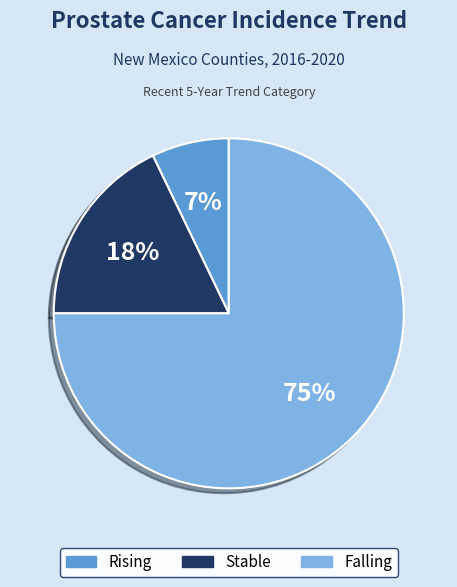

How many slices are in this pie chart?

3